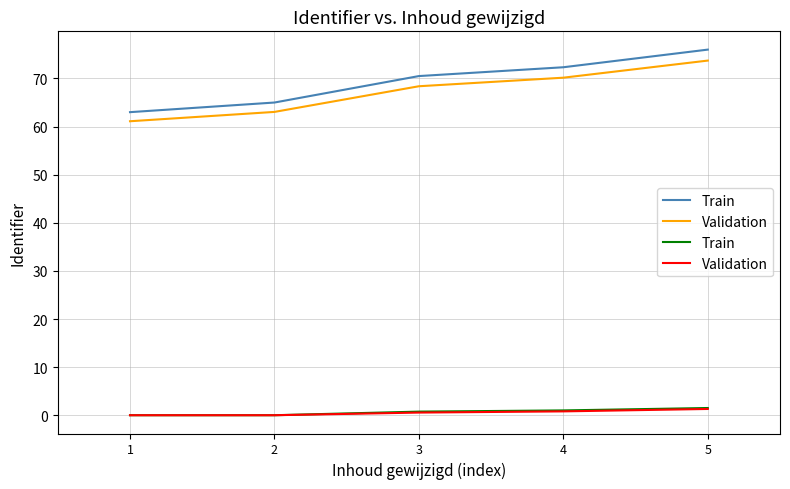

Is it true that Train equals 2.6 at 5?

False